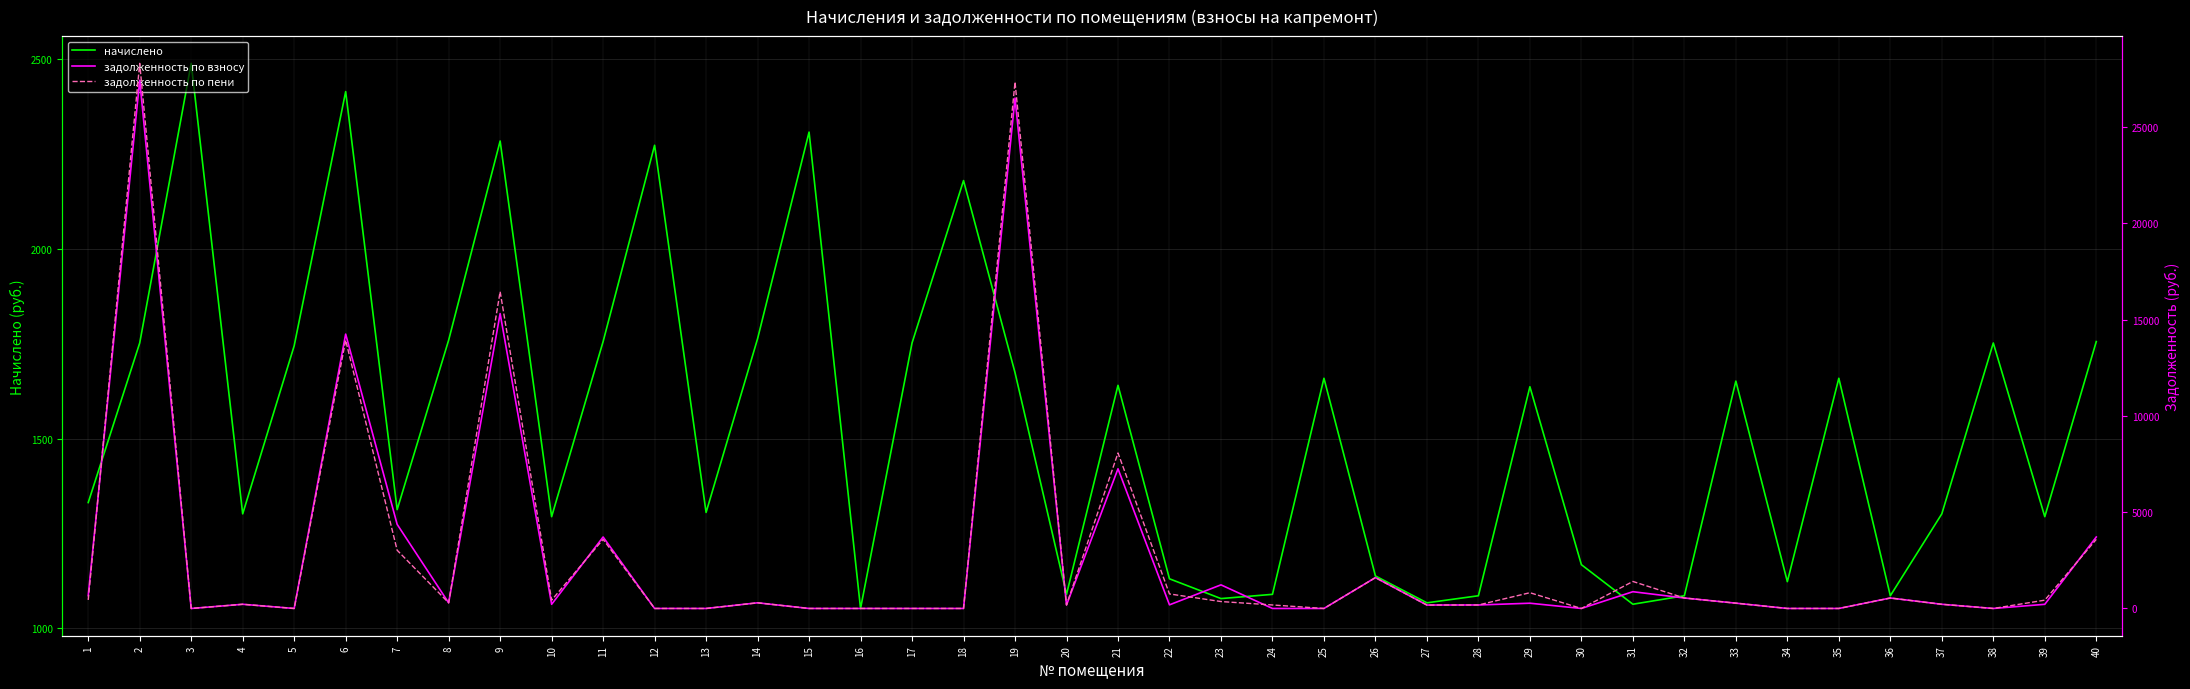

What is the sum of the задолженность по пени values at 23 and 10?

791.1